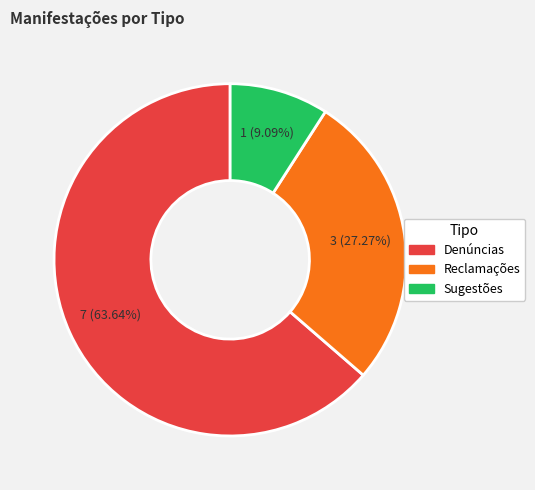

Rank the categories by value from lowest to highest.

Sugestões, Reclamações, Denúncias